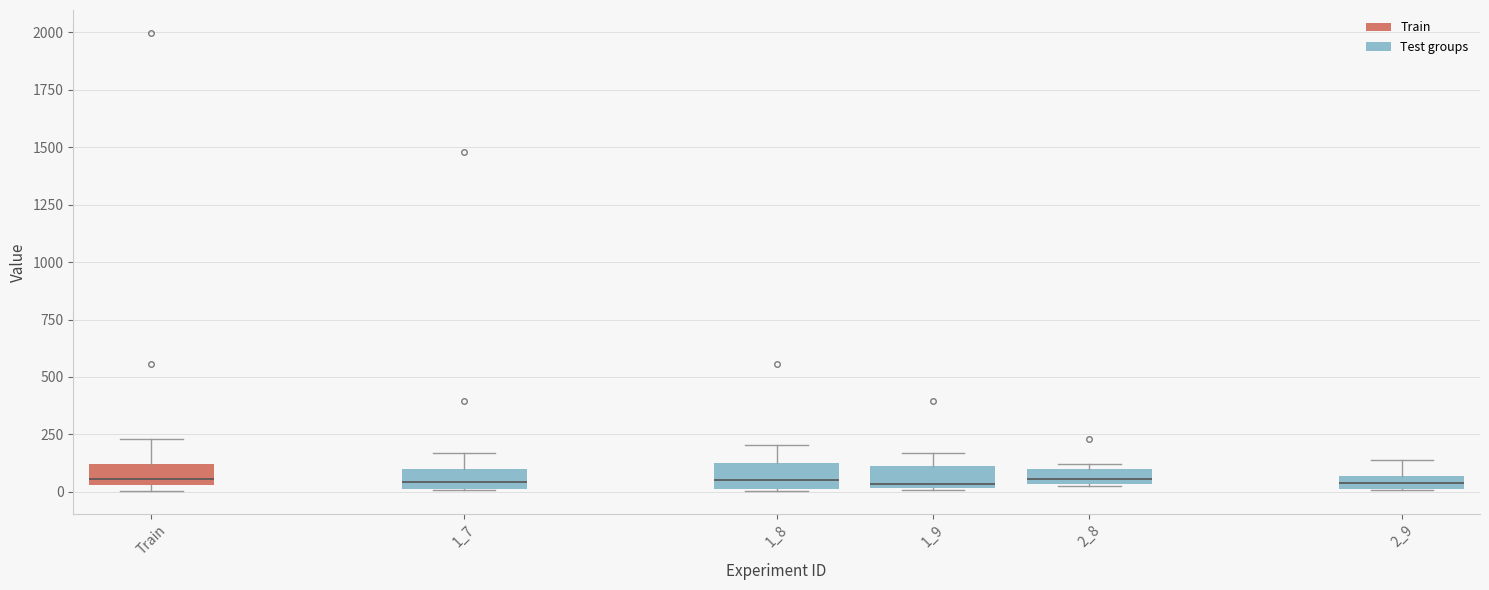

Where does the upper whisker of the box for Train end on the y-axis? The values are not printed on the chart, so give them approximately, as read against the axis.

250